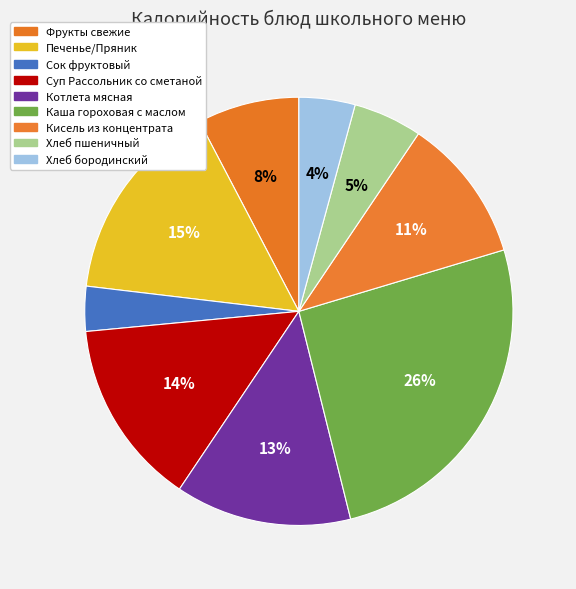

How many slices are in this pie chart?

9